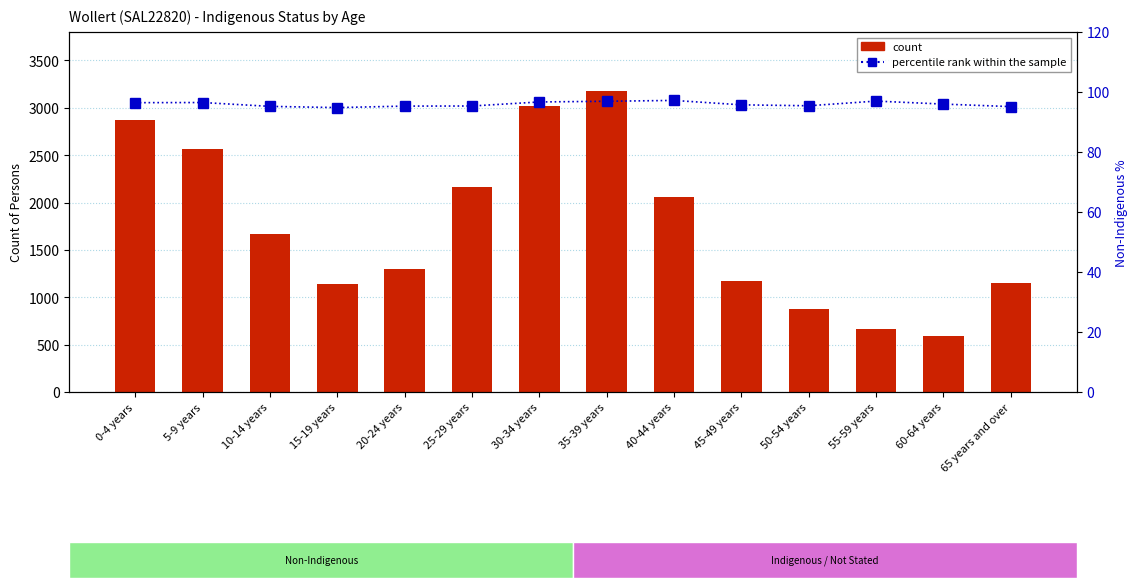

At how many categories does at least one series exceed 1617?

7